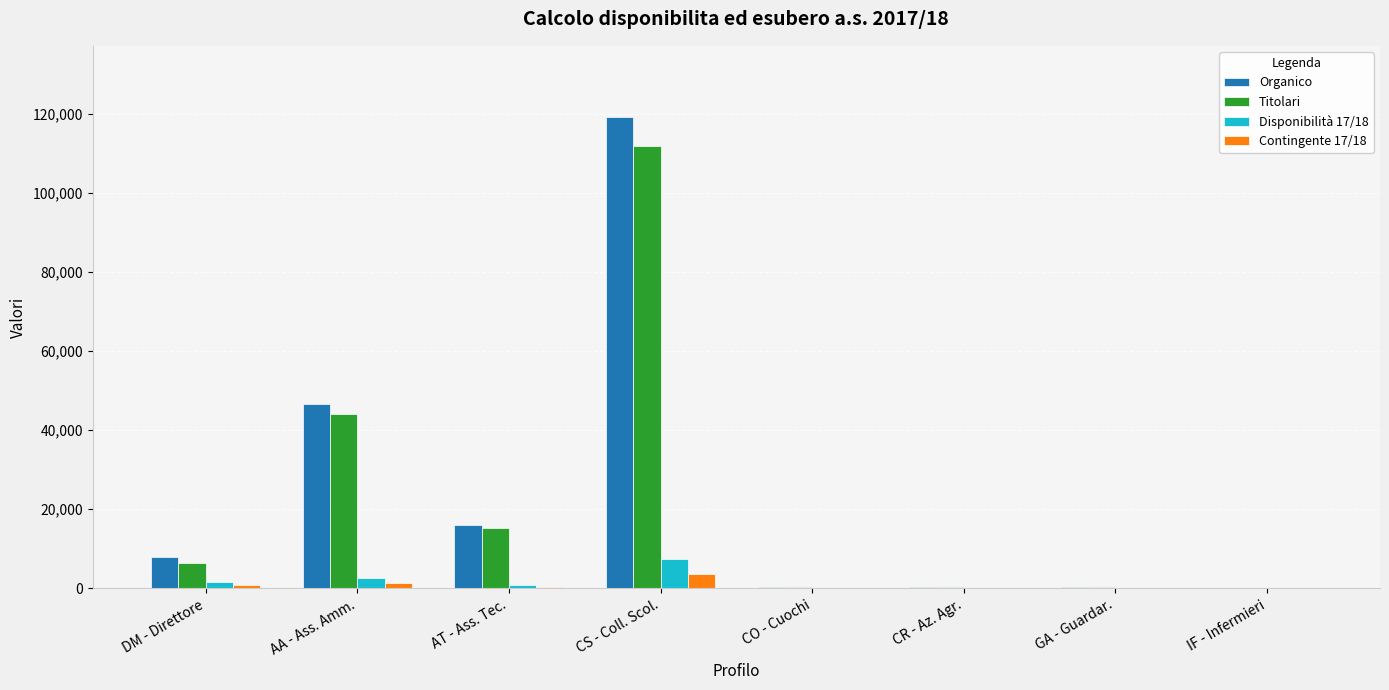

How many distinct data groups are displayed?

4